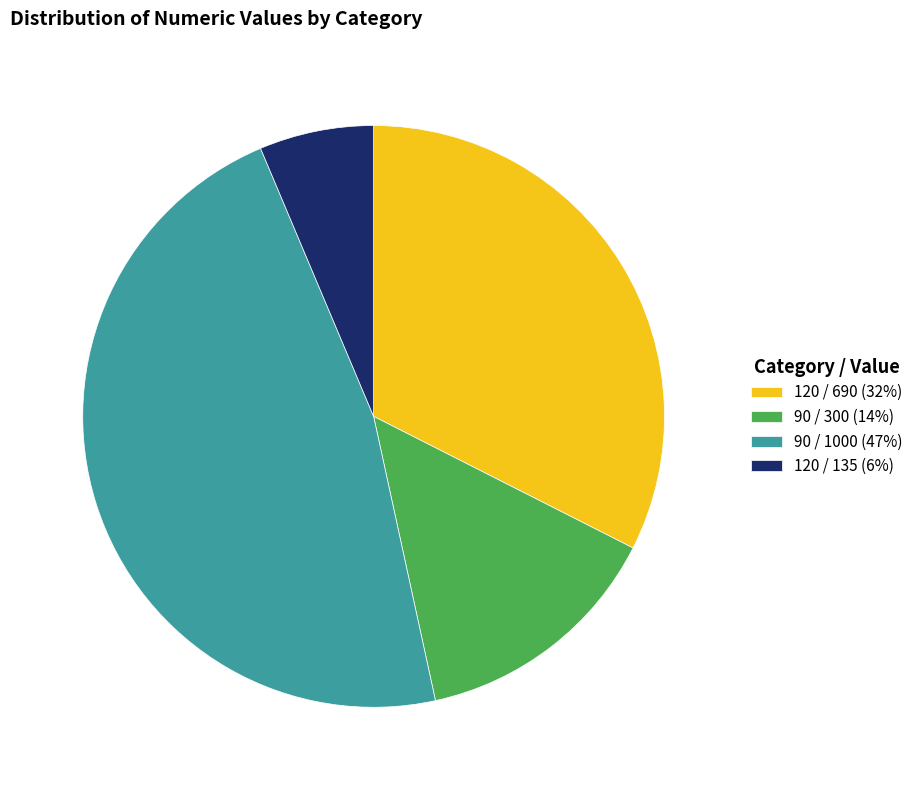

Count the number of slices in the pie.

4